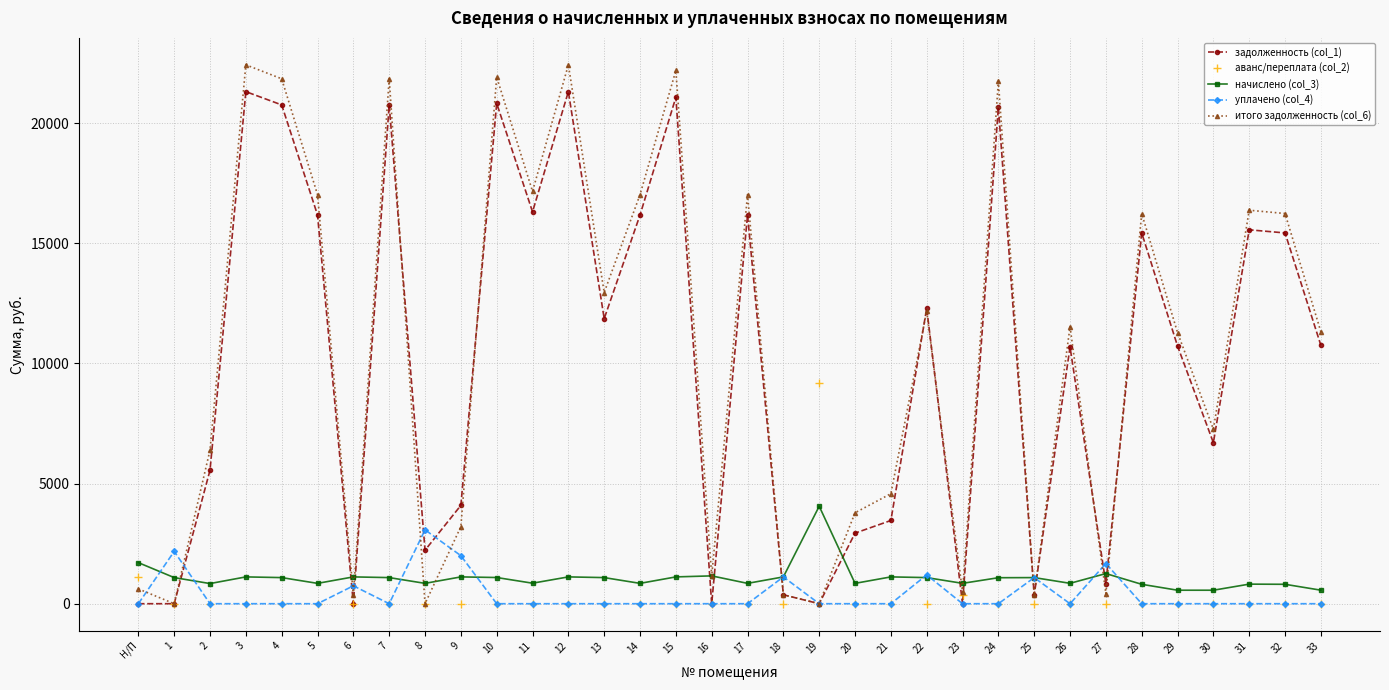

Which series has the widest spread of values?

итого задолженность (col_6)